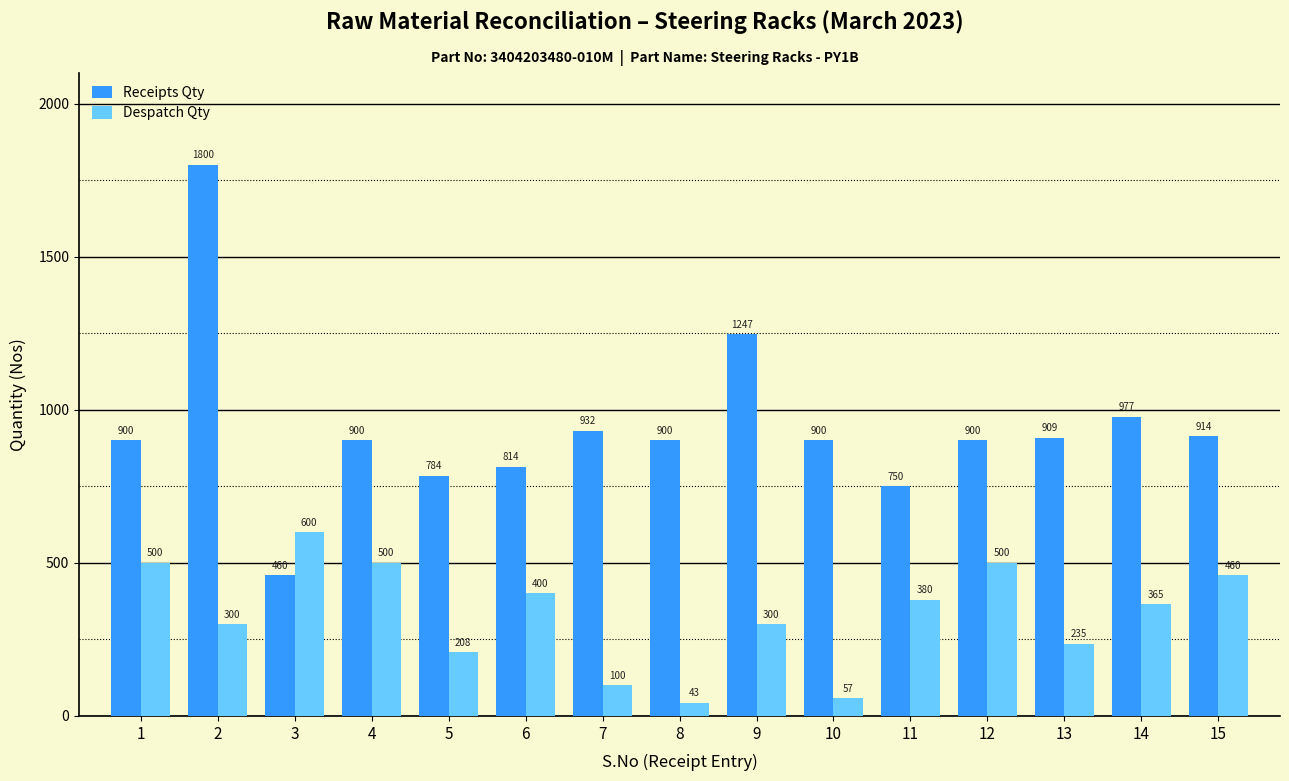

Reading left to right, list all the values displayed in this chart.

Receipts Qty: 1=900	2=1800	3=460	4=900	5=784	6=814	7=932	8=900	9=1247	10=900	11=750	12=900	13=909	14=977	15=914
Despatch Qty: 1=500	2=300	3=600	4=500	5=208	6=400	7=100	8=43	9=300	10=57	11=380	12=500	13=235	14=365	15=460